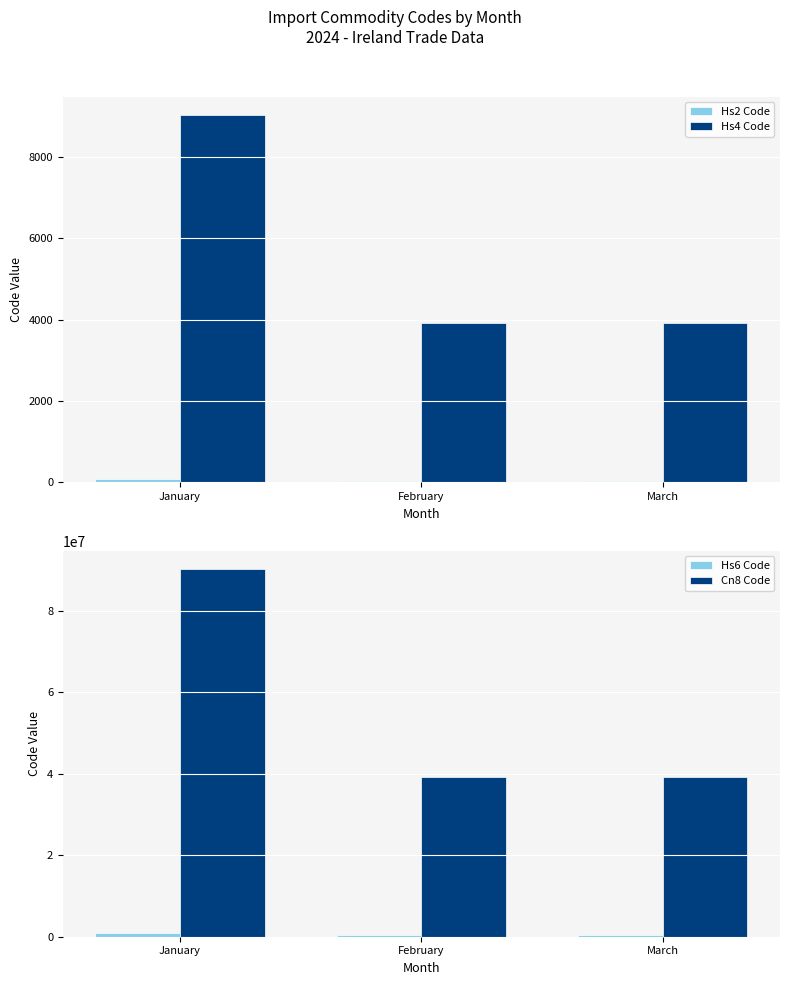

The Hs2 Code series shows 39 at March. True or false?

True